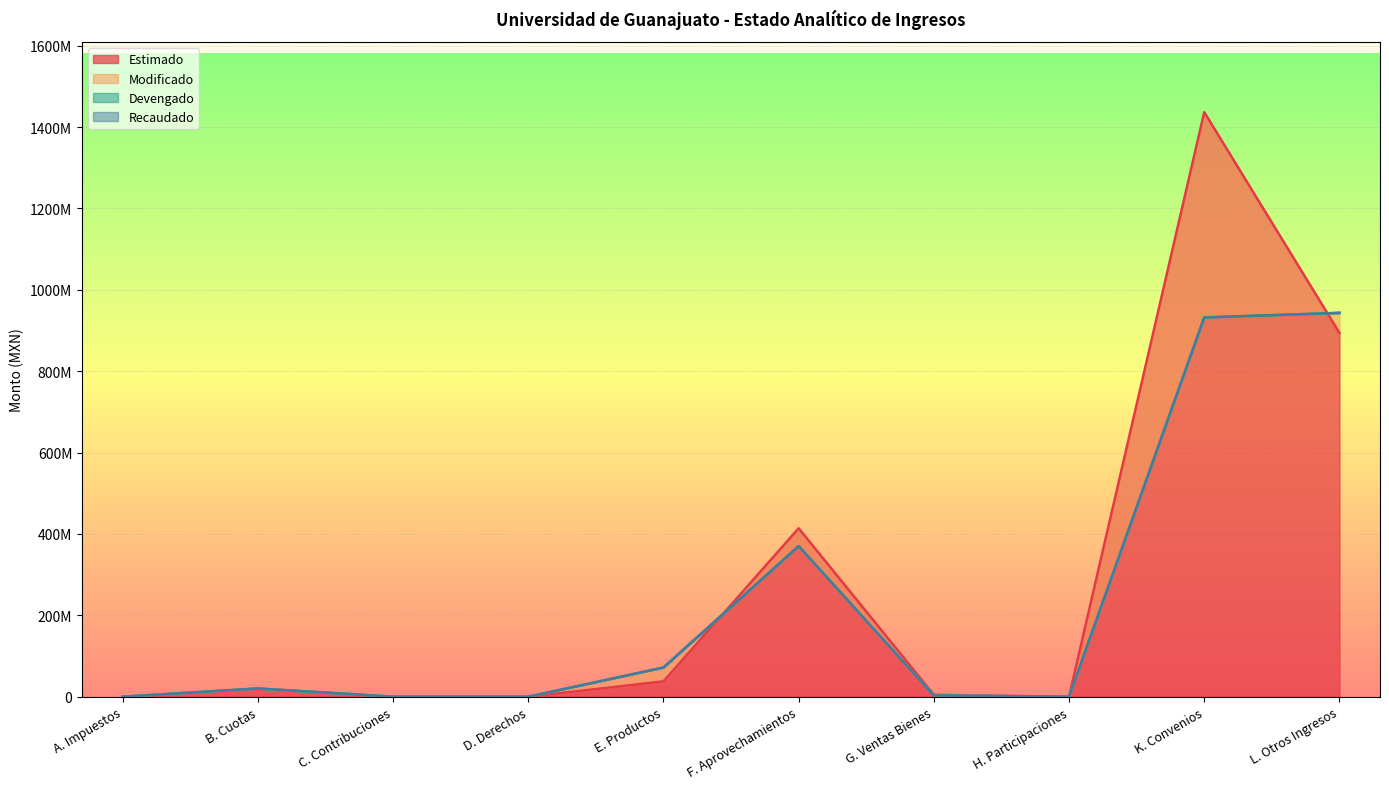

The Modificado series shows 0.0 at D. Derechos. True or false?

True